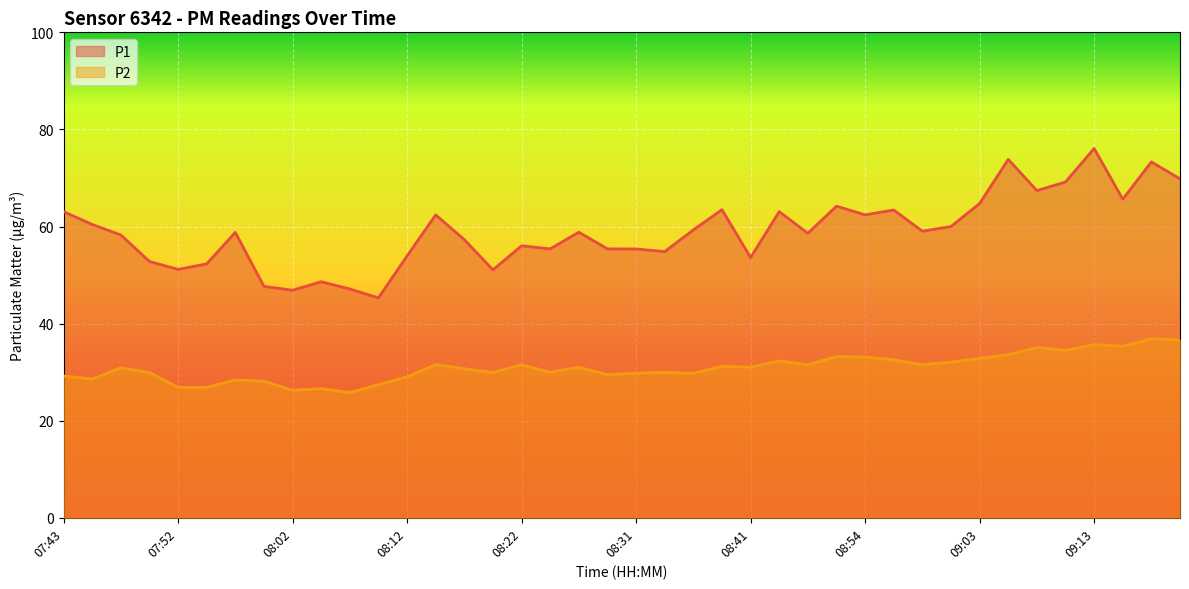

What is the label of the 17th point from the right?

08:39